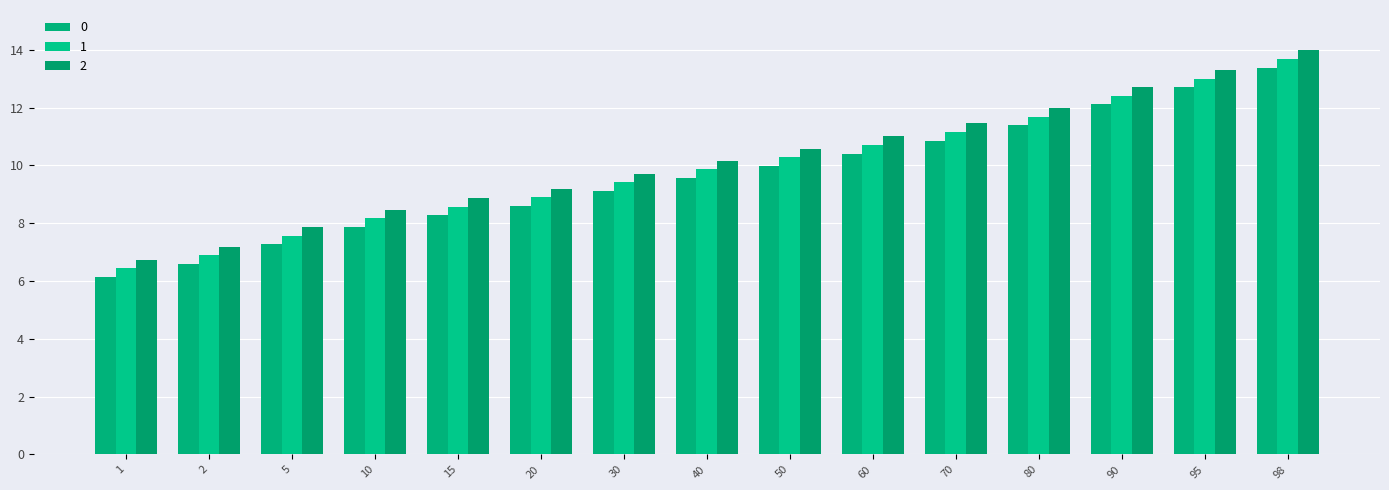

How many bars are there in each group?

3